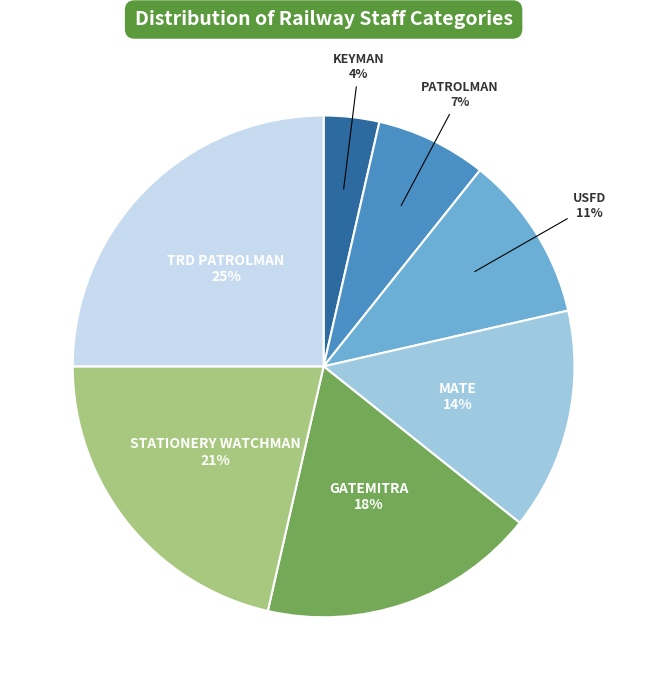

To the nearest percent, what is the average slice percentage?

14%